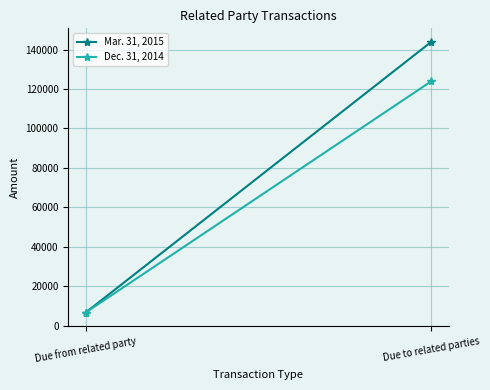

Between Due from related party and Due to related parties, which is larger?

Due to related parties